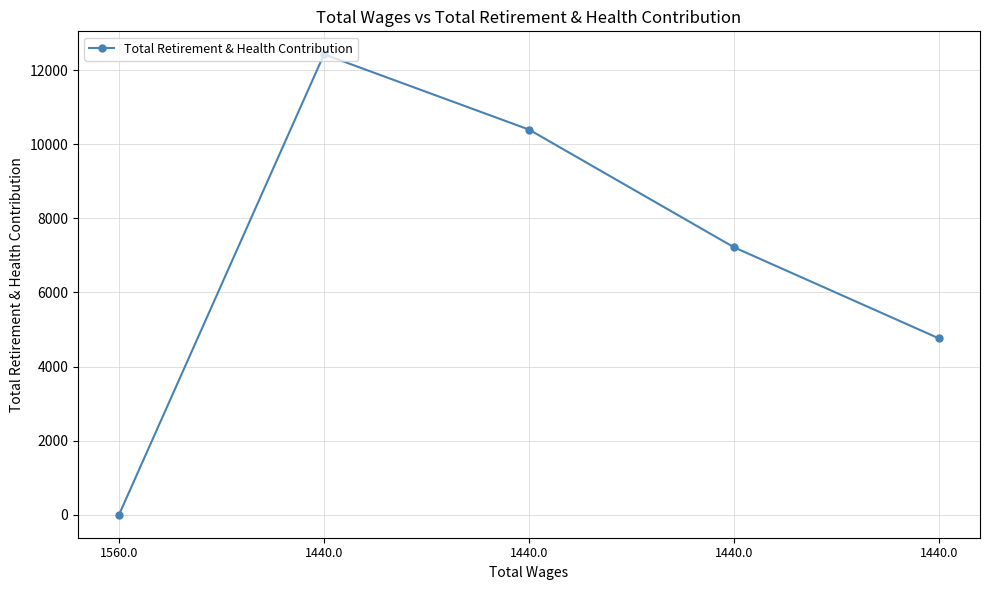

How many values are below 7218?

2